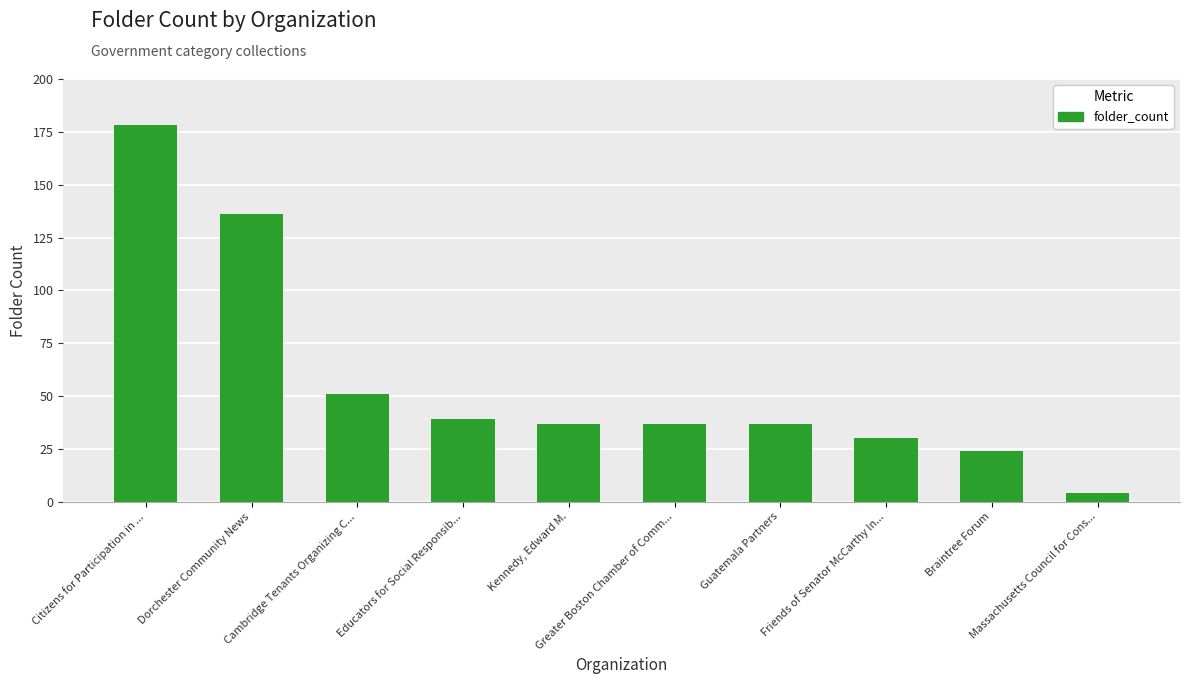

How many data points does each series have?

10